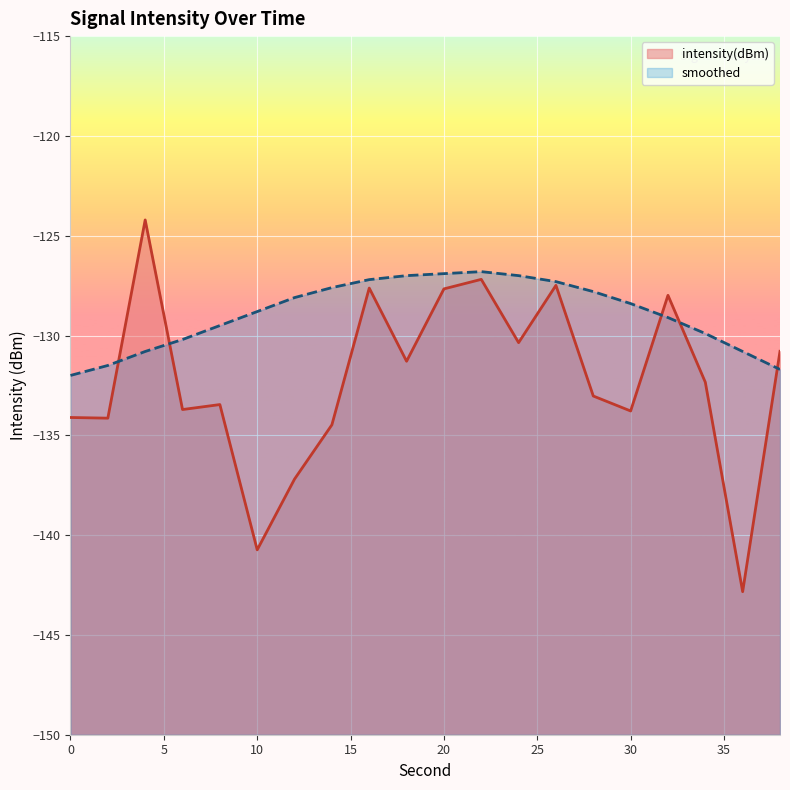

At which label is intensity(dBm) closest to -133?

28